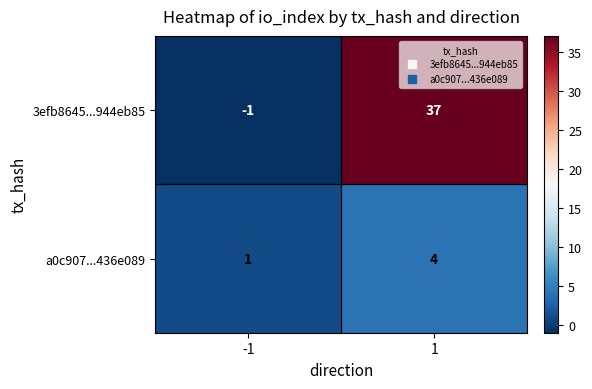

Which series has the largest total across all categories?

3efb8645...944eb85